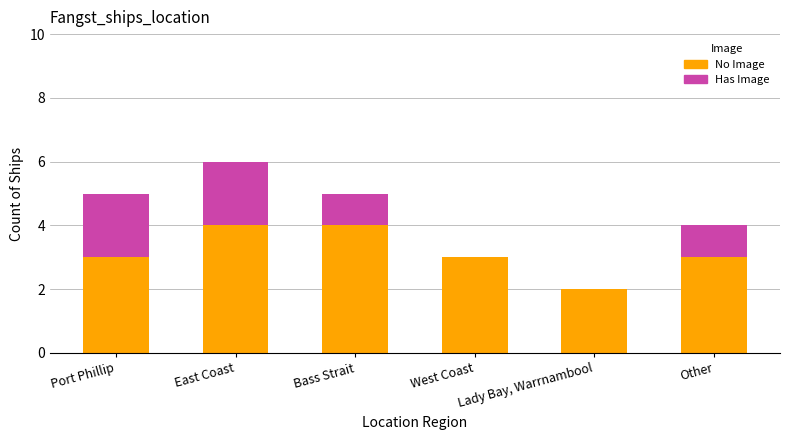

What is the average value of the No Image series?

3